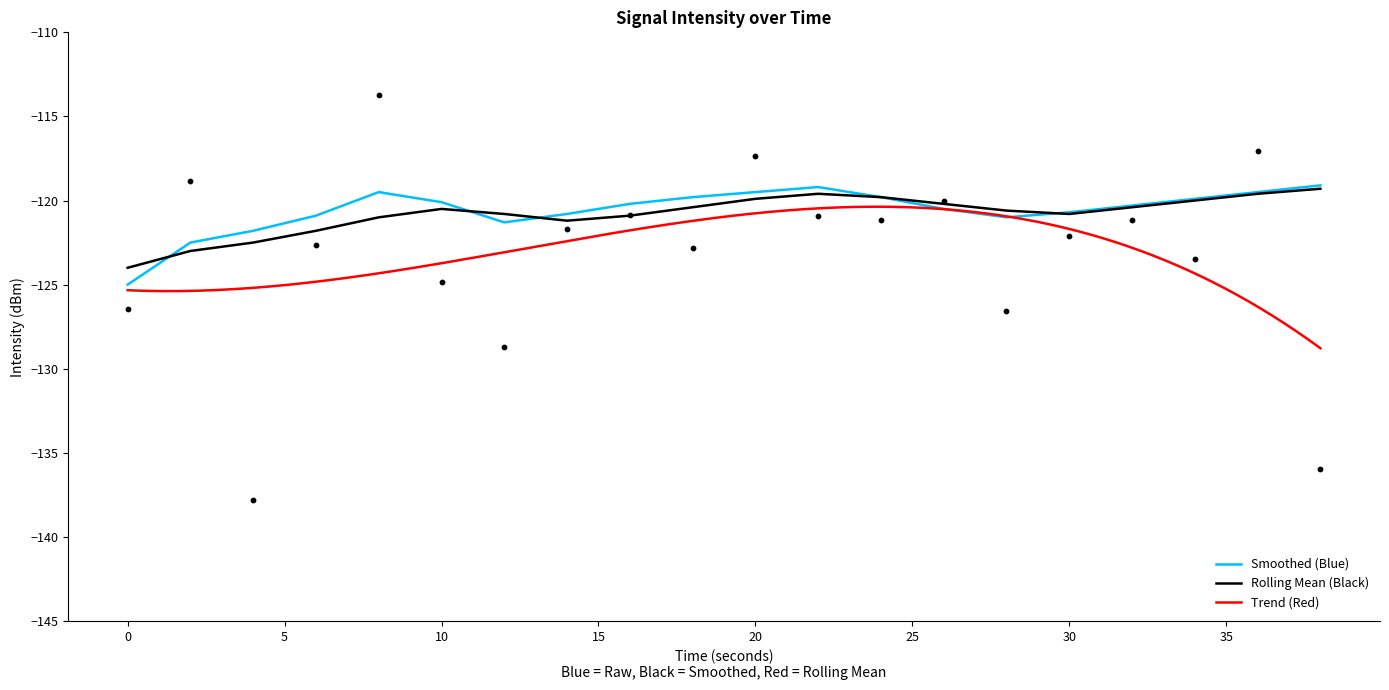

What is the total value across all series at 22?

-359.7